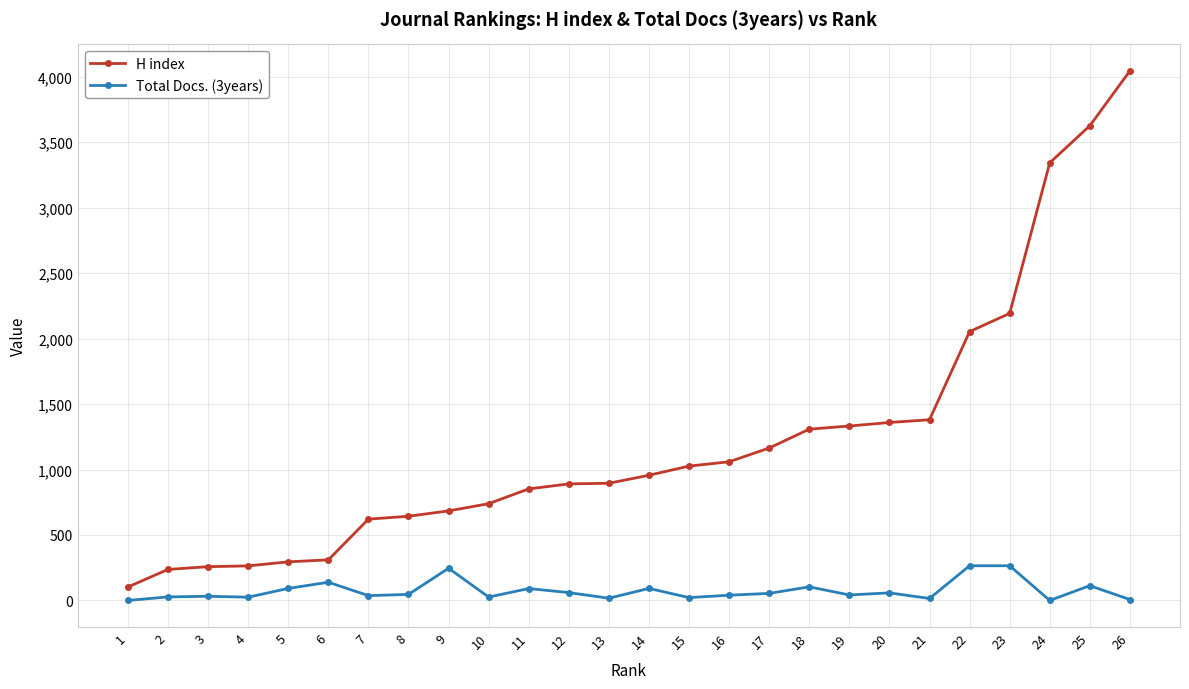

Which series changed the most between 2 and 9?

H index